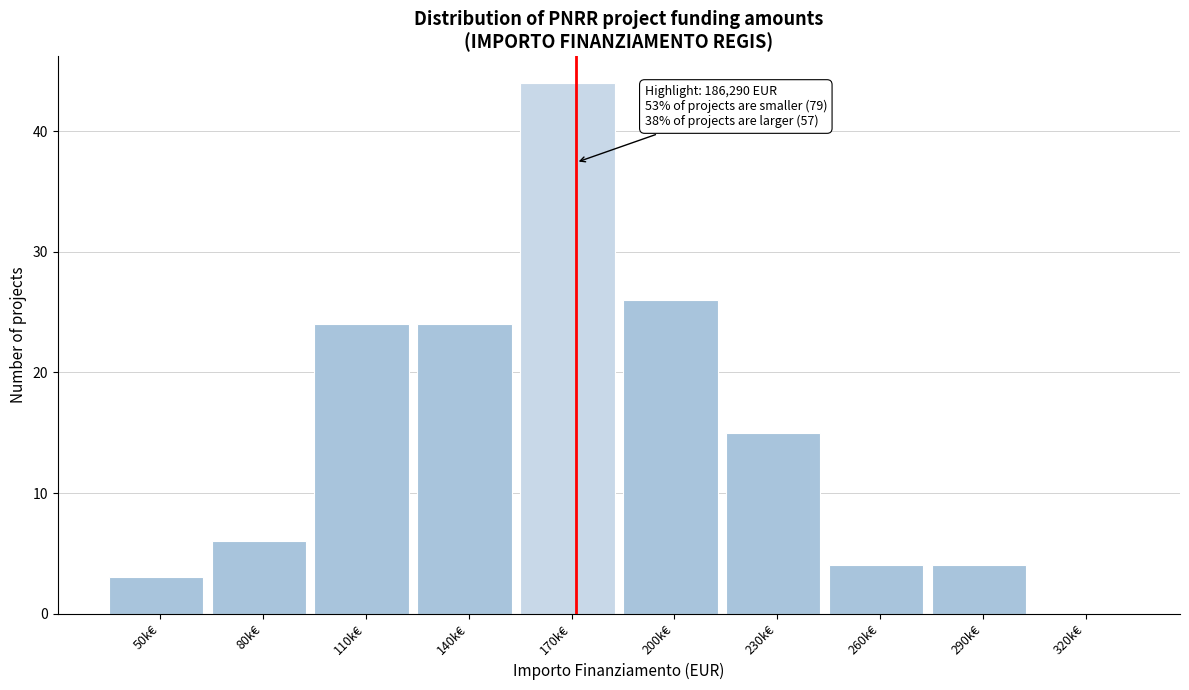

Which category has the highest value across all series?

170k€